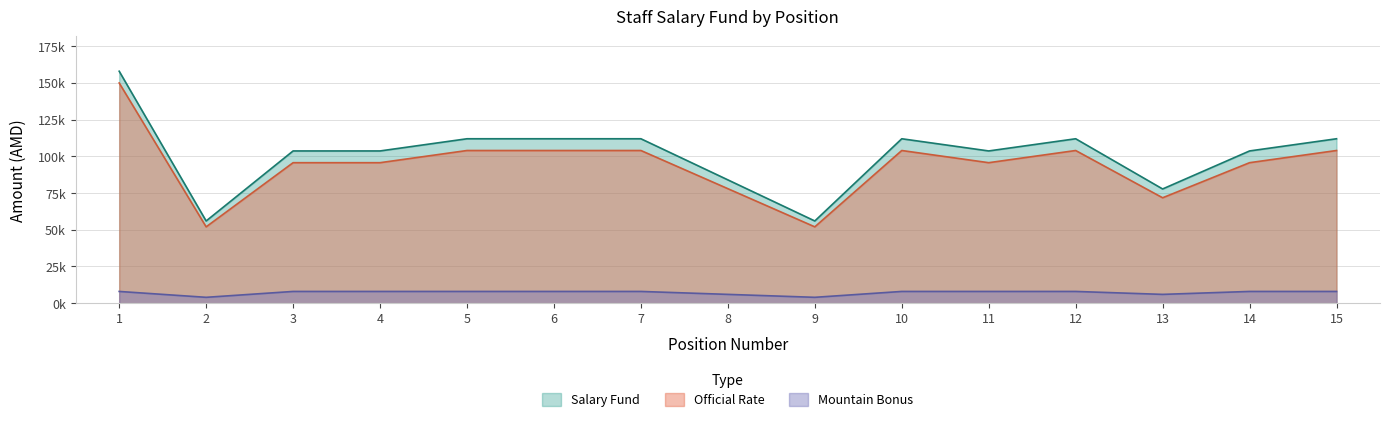

True or false: Salary Fund and Official Rate cross at least once.

False